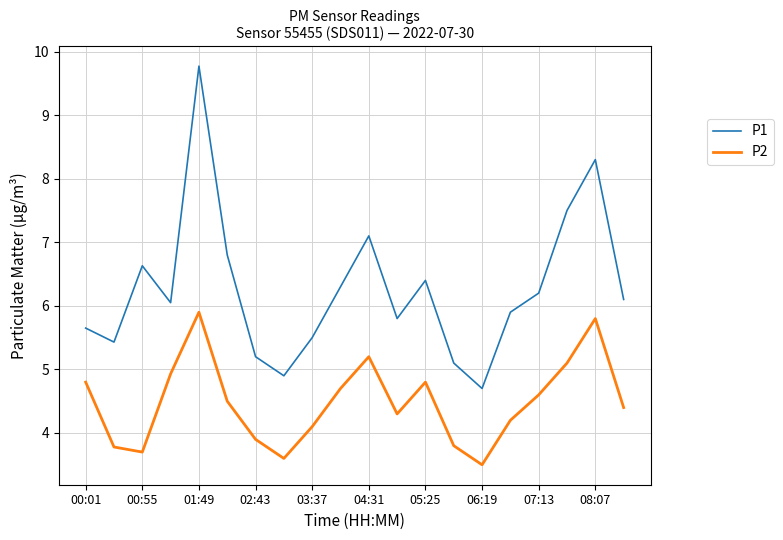

What is the maximum value for P2?

5.9